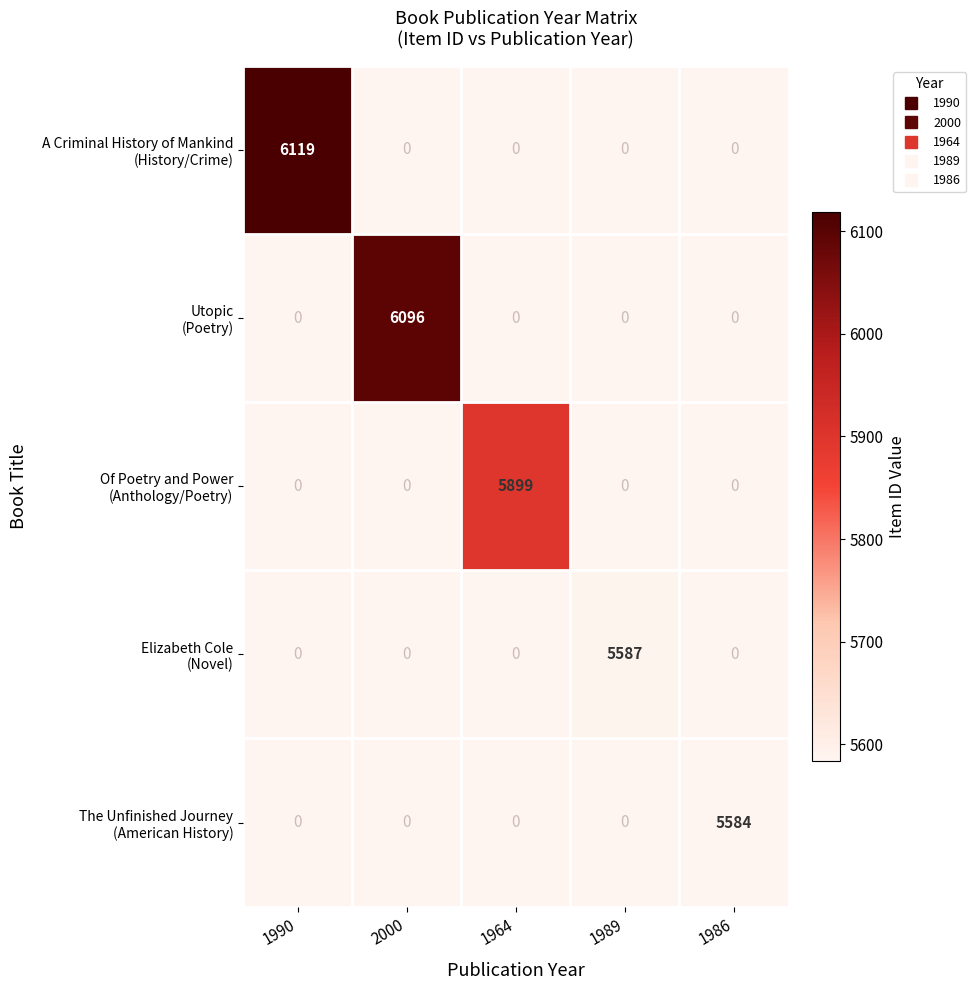

At how many categories does at least one series exceed 5951?

2